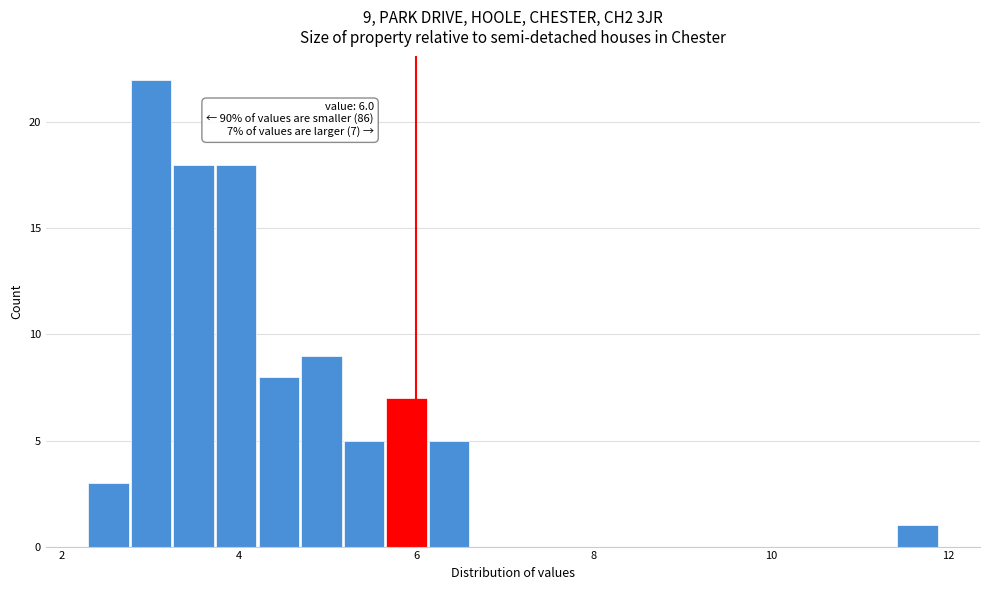

Around what value on the x-axis is the tallest bar? Give the approximate position of its centre, as read against the axis.

3.0